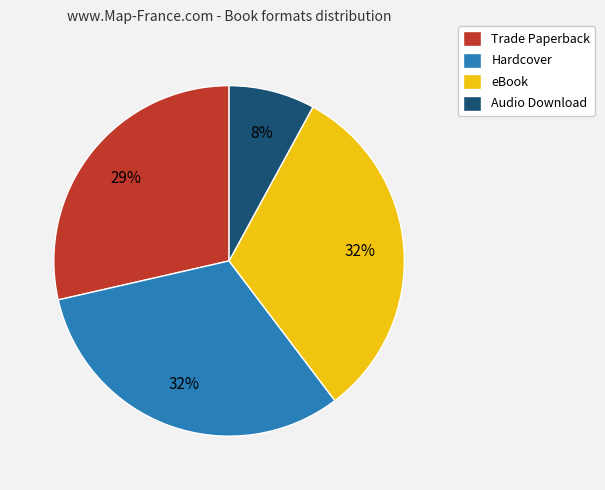

Count the number of slices in the pie.

4